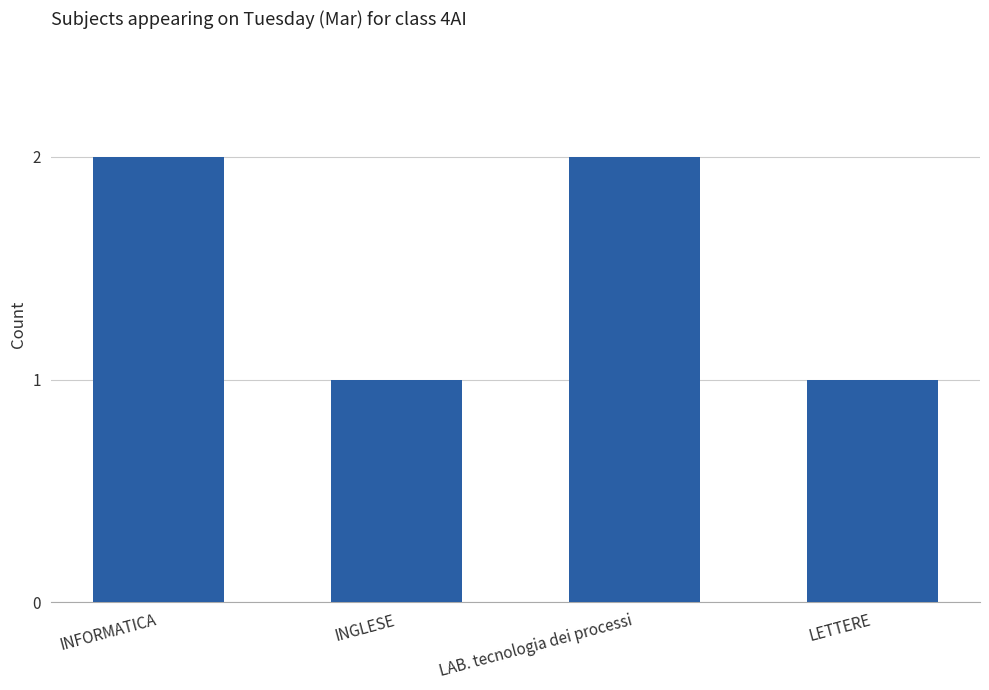

What is the minimum value shown in the chart?

1